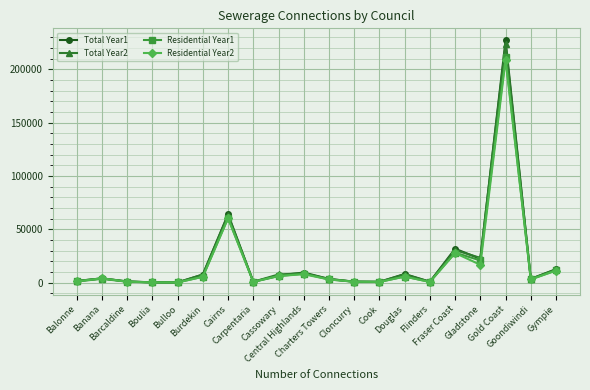

Which series has the widest spread of values?

Total Year1